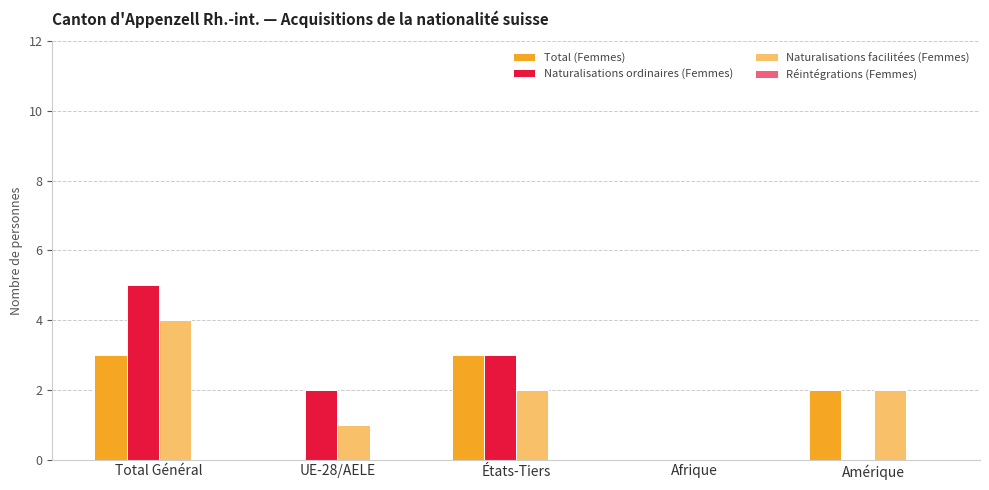

Which series has the largest range (max minus min)?

Naturalisations ordinaires (Femmes)